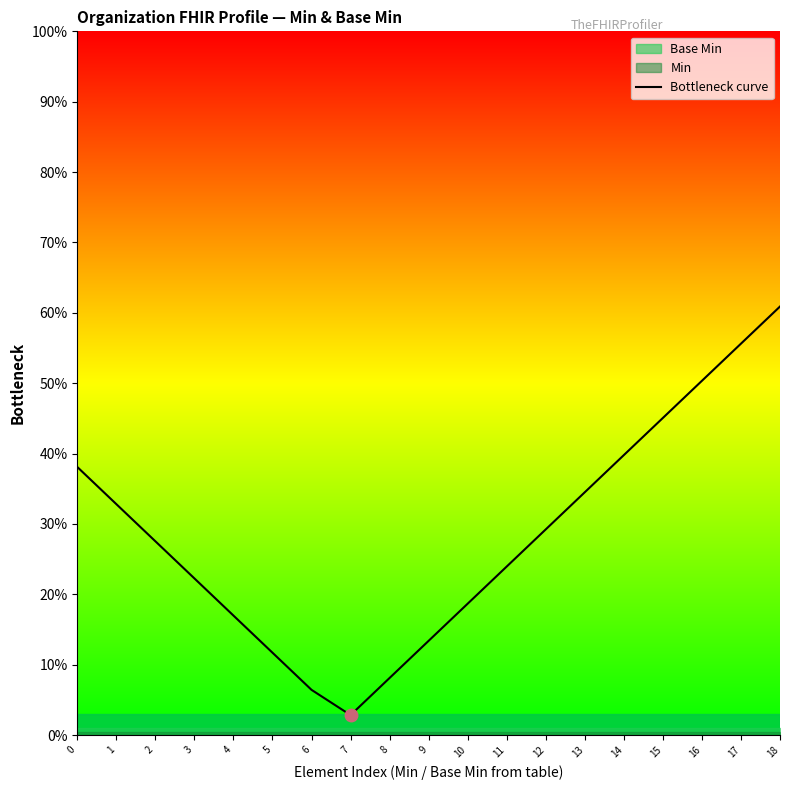

Is it true that the value at 10 is 0.1?

False